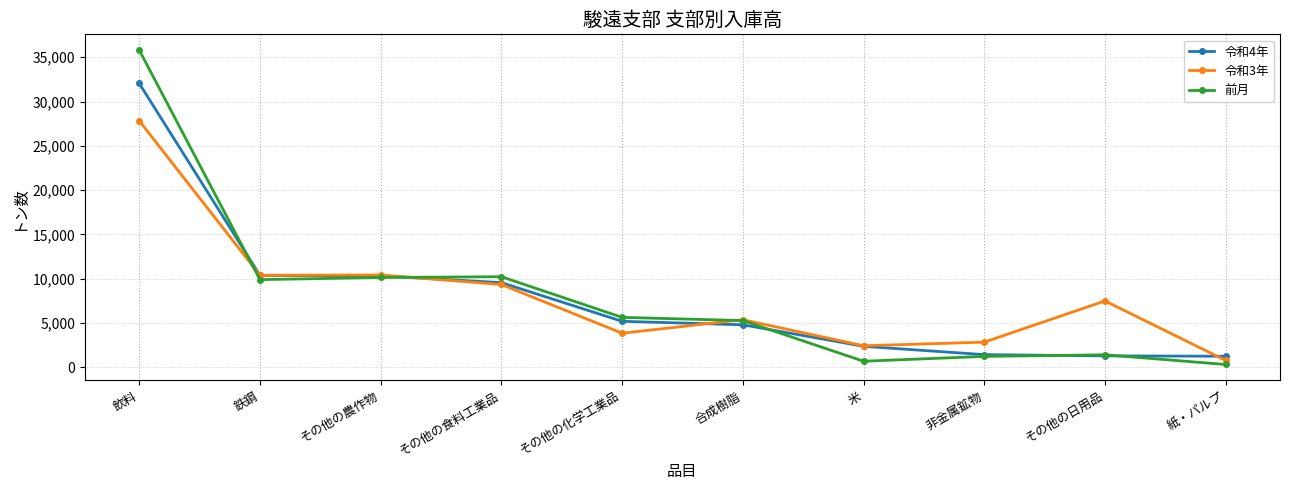

Is the value of 令和4年 at その他の農作物 greater than the value of 前月 at 飲料?

No